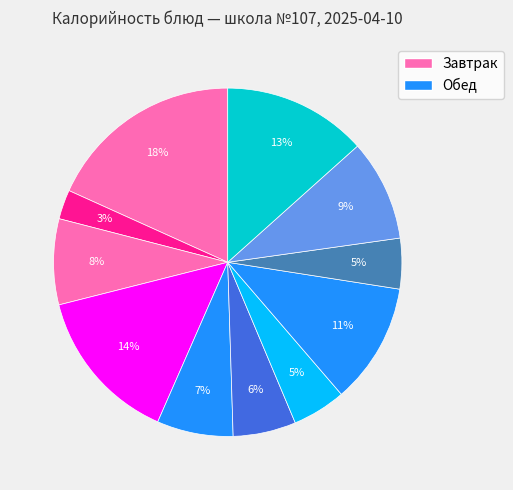

Which category has the smallest portion of the pie?

Чай с сахаром